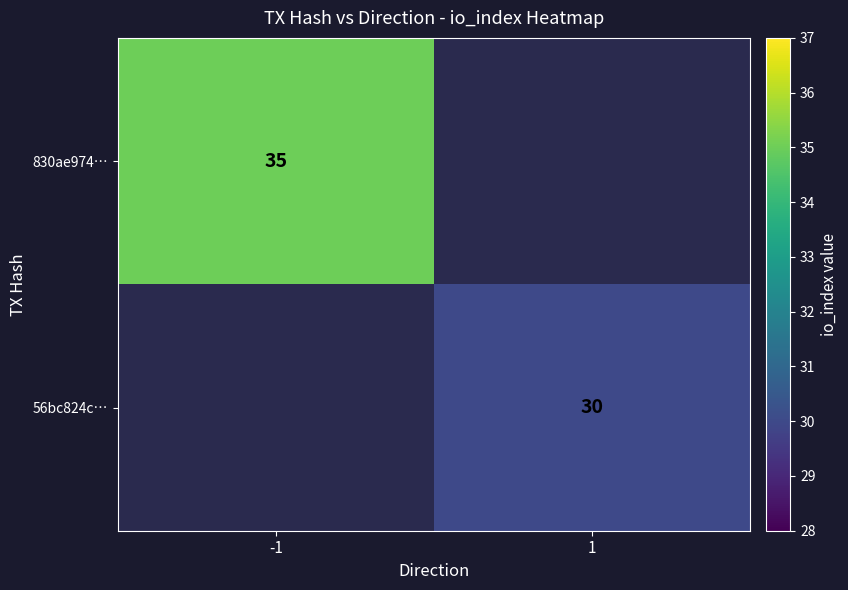

What is the greatest value displayed?

35.0